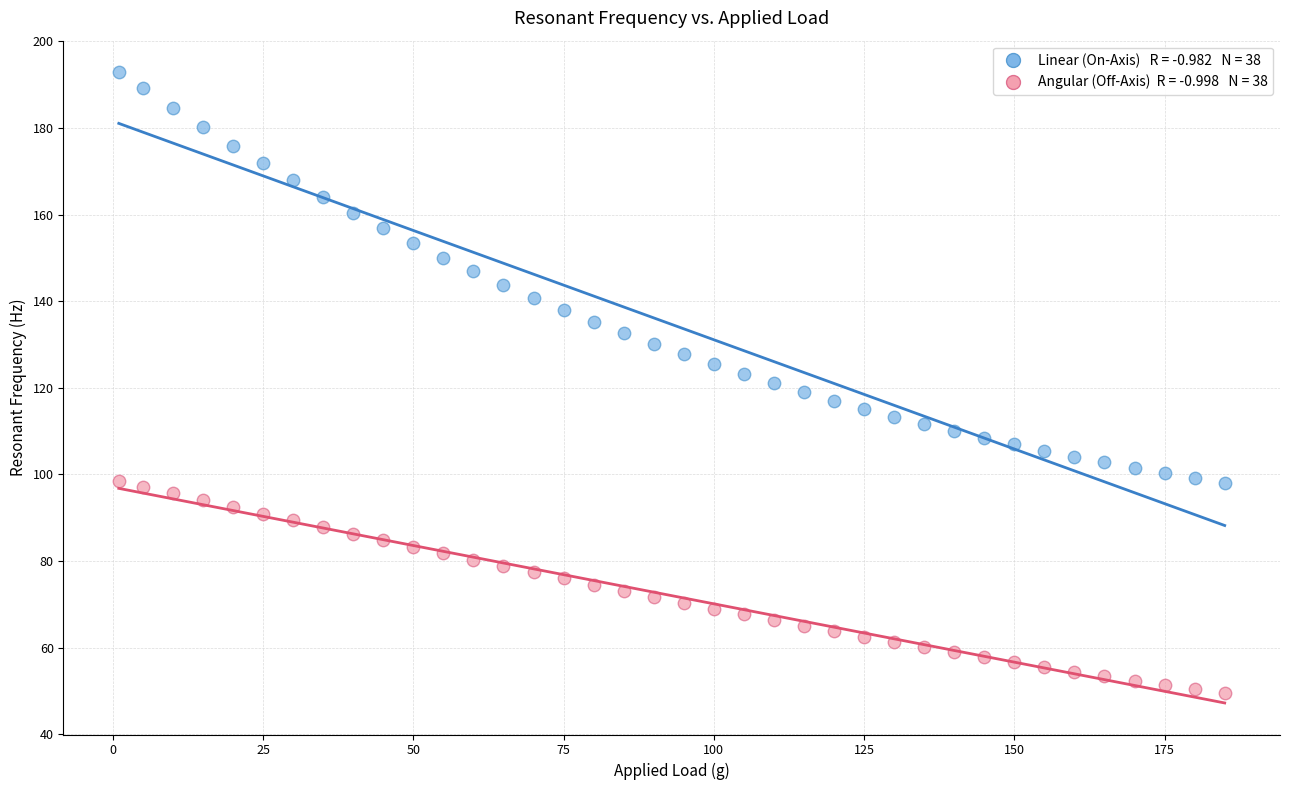

Across all data points, what is the range of Y values (max minus min)?

143.4